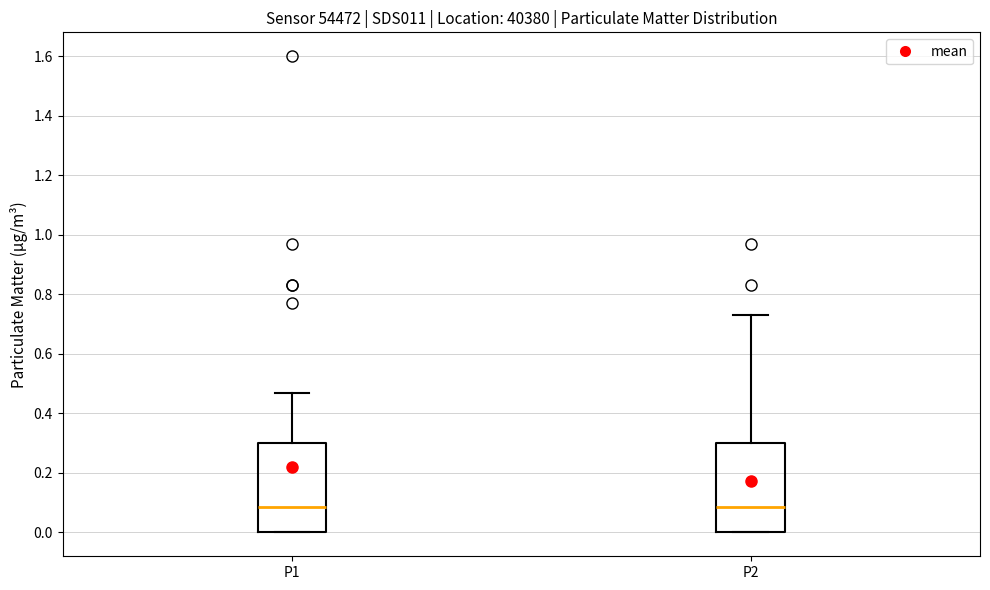

Reading left to right, transcribe this box plot: for each box, give where its median line is, the range the box spans, and where its two whiskers end, as read against the y-axis. The values are not printed on the chart, so give them approximately, as read against the axis.

P1: median 0.08, box 0.00 to 0.30, whiskers 0.00 to 0.48
P2: median 0.08, box 0.00 to 0.30, whiskers 0.00 to 0.74